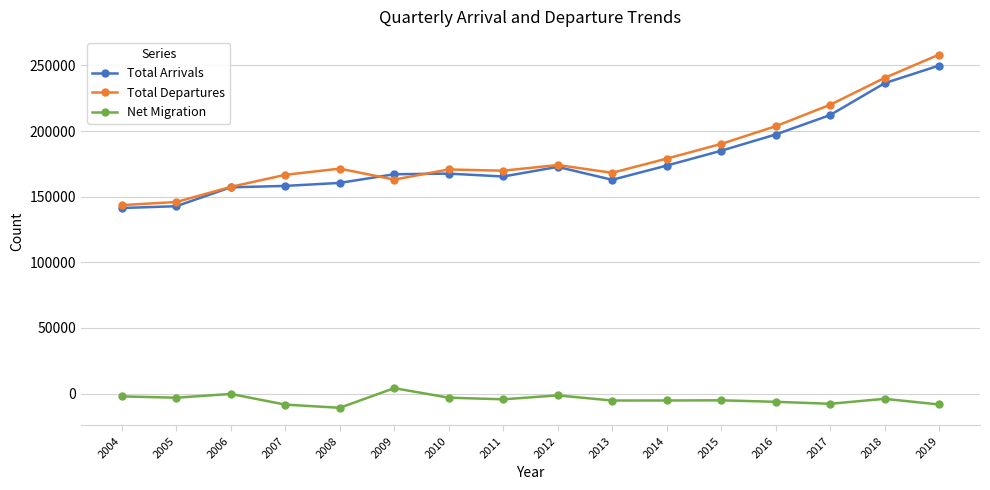

The value of Total Arrivals at 2008 is 283677. True or false?

False